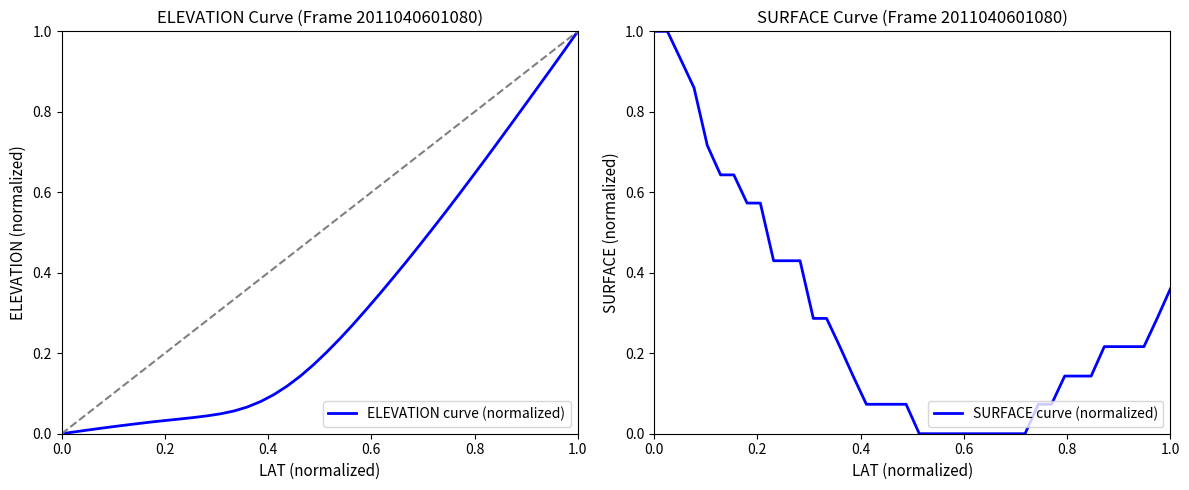

At how many categories does at least one series exceed 0?

40